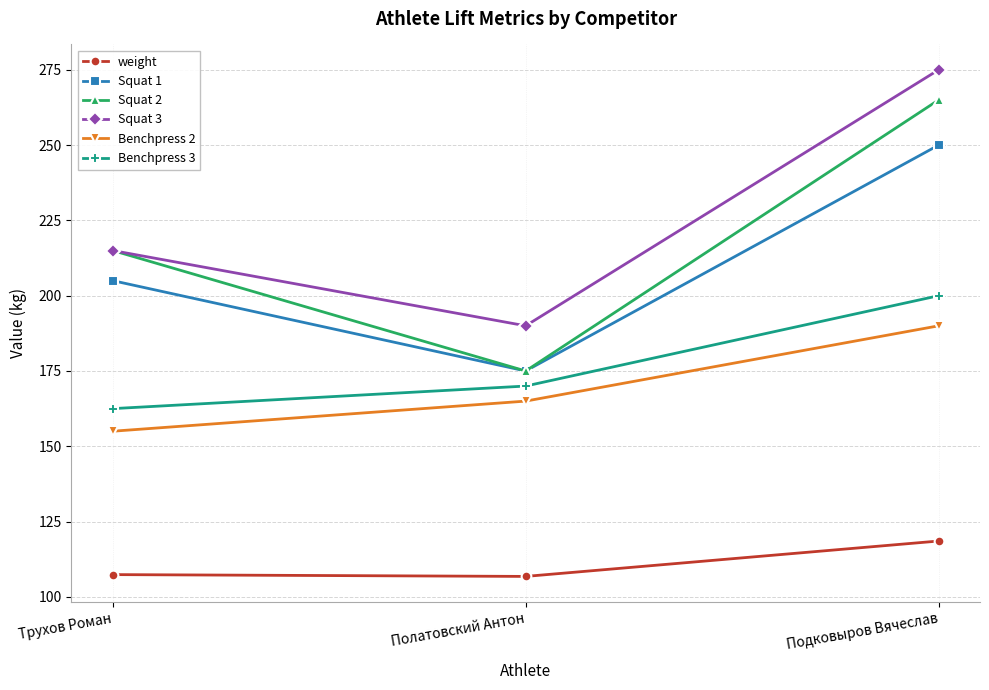

Rank the series at Подковыров Вячеслав from lowest to highest value.

weight, Benchpress 2, Benchpress 3, Squat 1, Squat 2, Squat 3